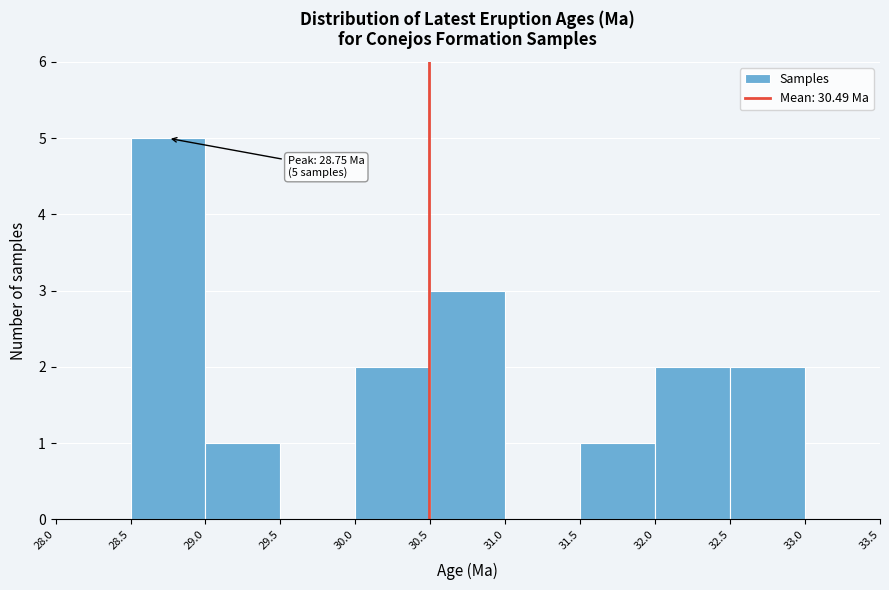

Which range on the x-axis has the tallest bar?

28.5 to 29.0